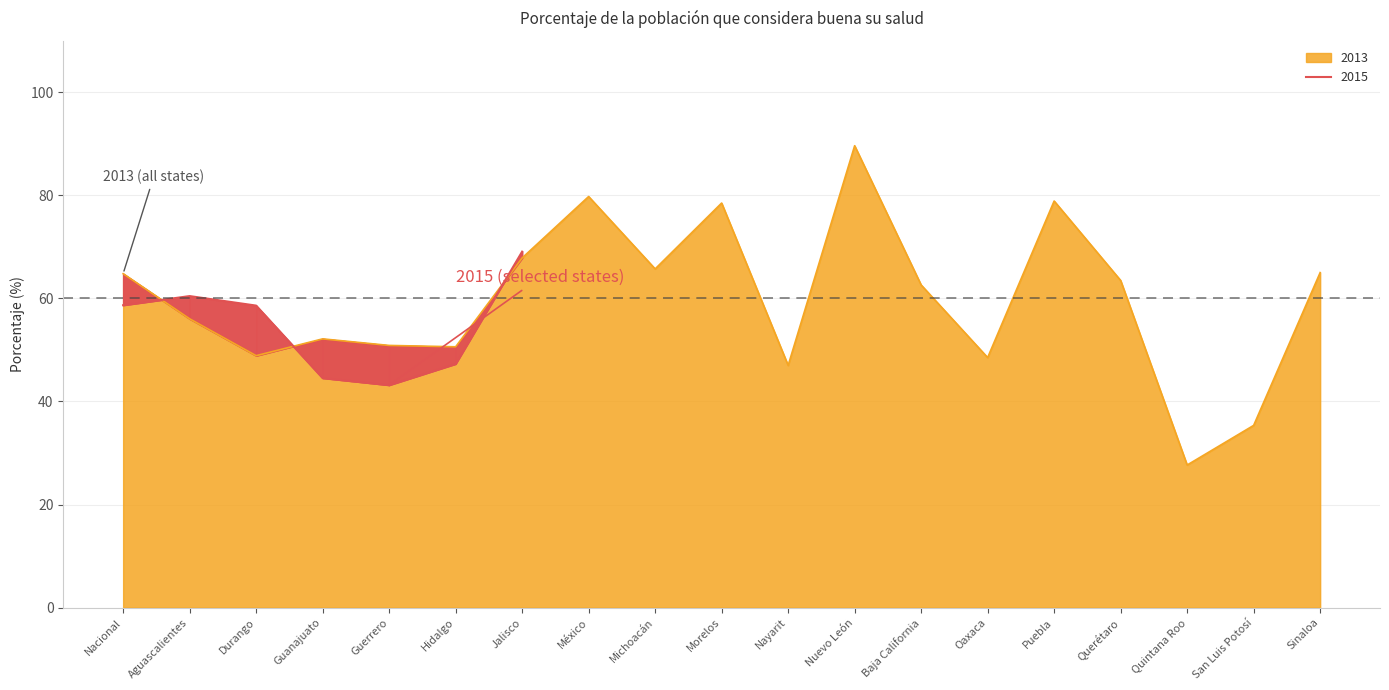

Reading left to right, transcribe all the data shown in this chart.

Nacional=64.8	Aguascalientes=56.0	Durango=48.9	Guanajuato=52.1	Guerrero=50.9	Hidalgo=50.6	Jalisco=67.9	México=79.8	Michoacán=65.7	Morelos=78.5	Nayarit=47.0	Nuevo León=89.6	Baja California=62.6	Oaxaca=48.5	Puebla=78.9	Querétaro=63.5	Quintana Roo=27.7	San Luis Potosí=35.4	Sinaloa=65.0